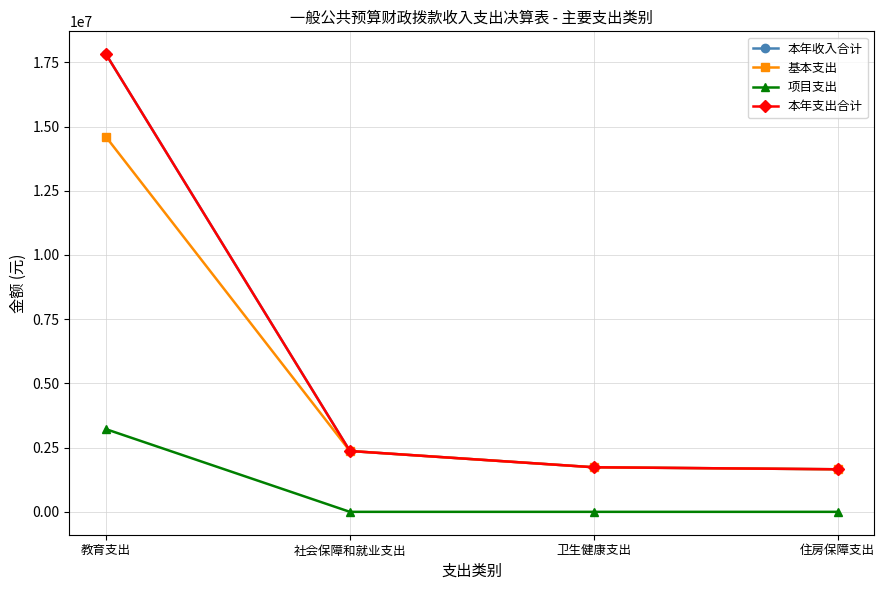

At 教育支出, list the series in order from smallest to largest.

项目支出, 基本支出, 本年收入合计, 本年支出合计